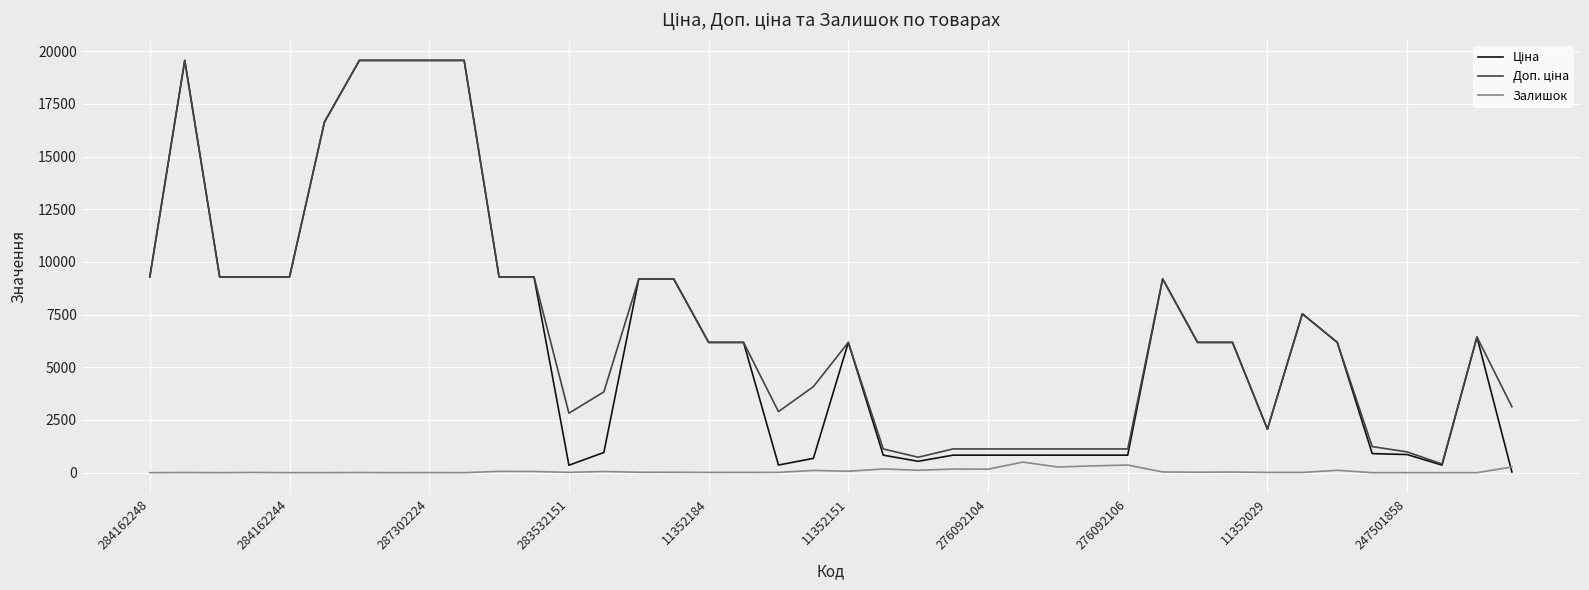

What is the maximum value shown in the chart?

19564.9